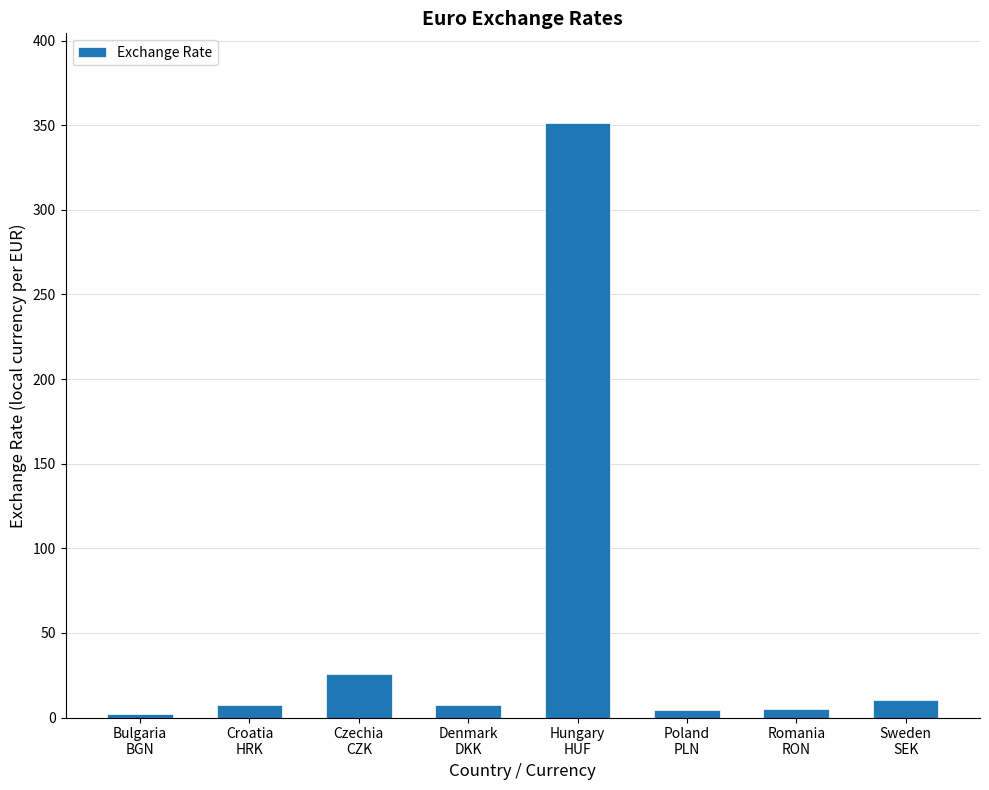

Where is the data nearest to the value 176?

Czechia
CZK